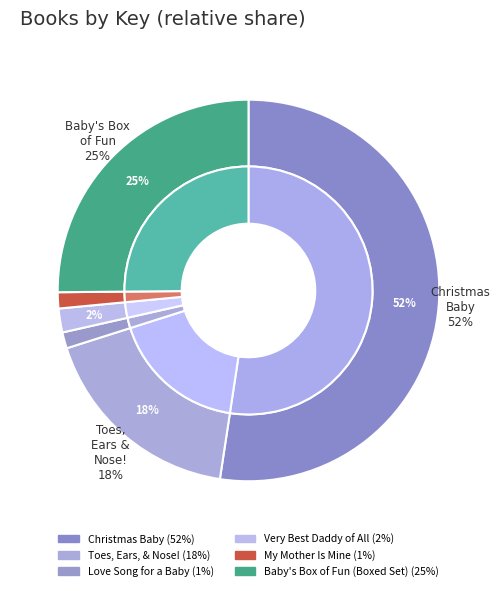

The My Mother Is Mine slice represents 1% of the pie. True or false?

True